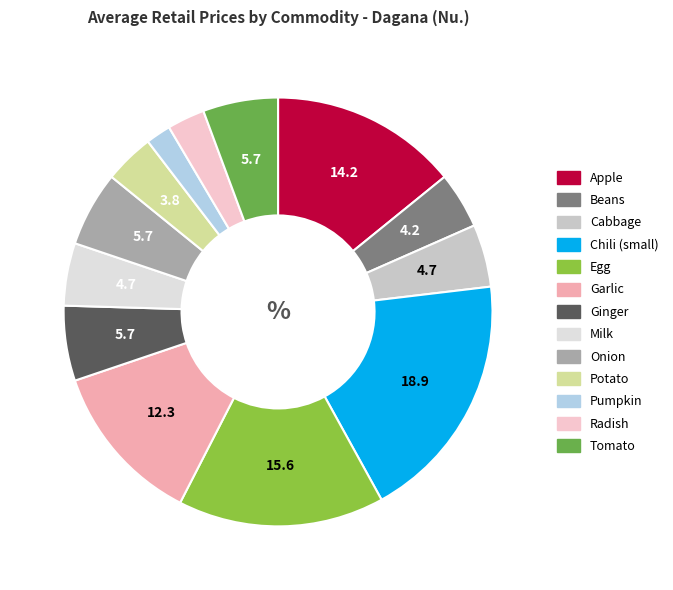

Rank the categories by value from highest to lowest.

Chili (small), Egg, Apple, Garlic, Ginger, Onion, Tomato, Cabbage, Milk, Beans, Potato, Radish, Pumpkin